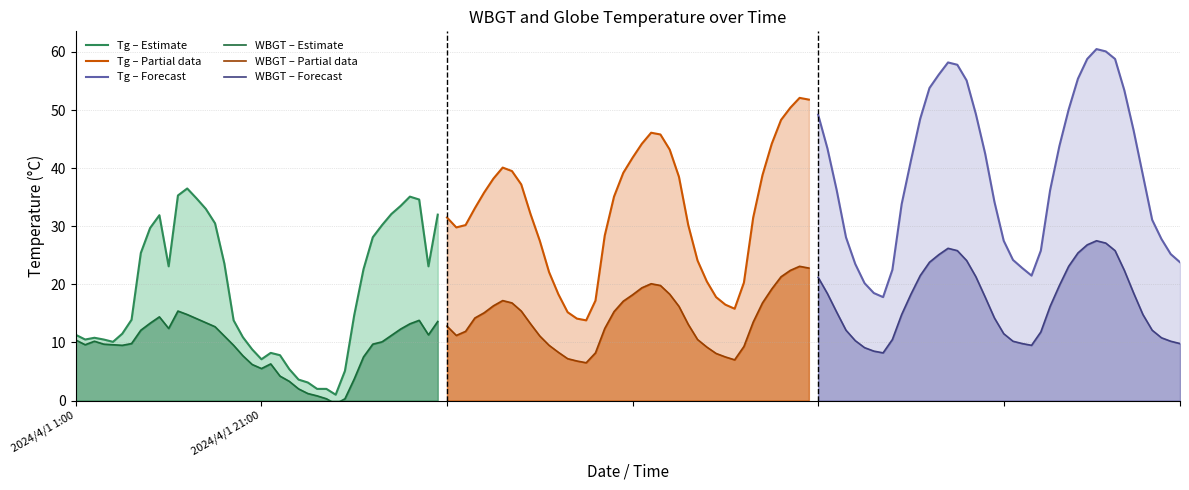

What is the difference between the second highest and minimum values in the WBGT – Partial data series?

16.3